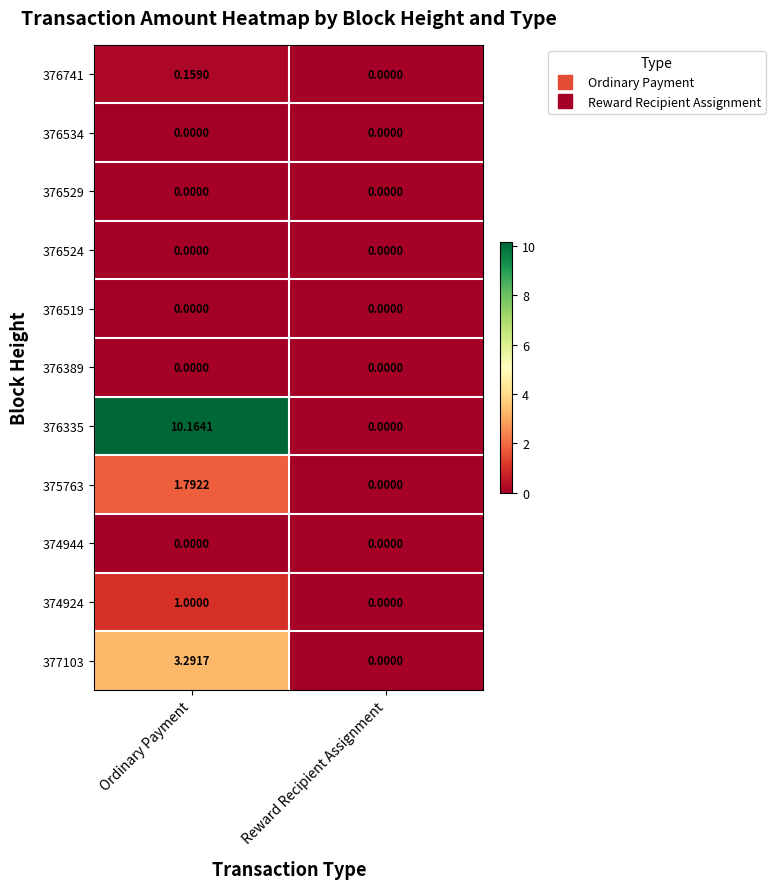

At which category is the sum across all series the highest?

Ordinary Payment